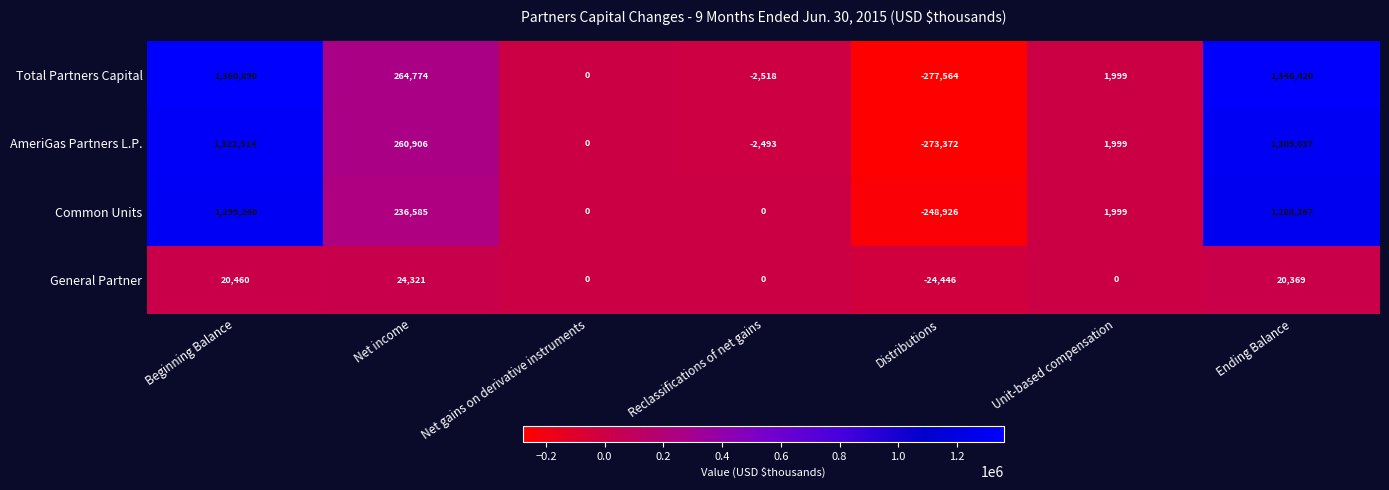

How many negative values does the Total Partners Capital series have?

2